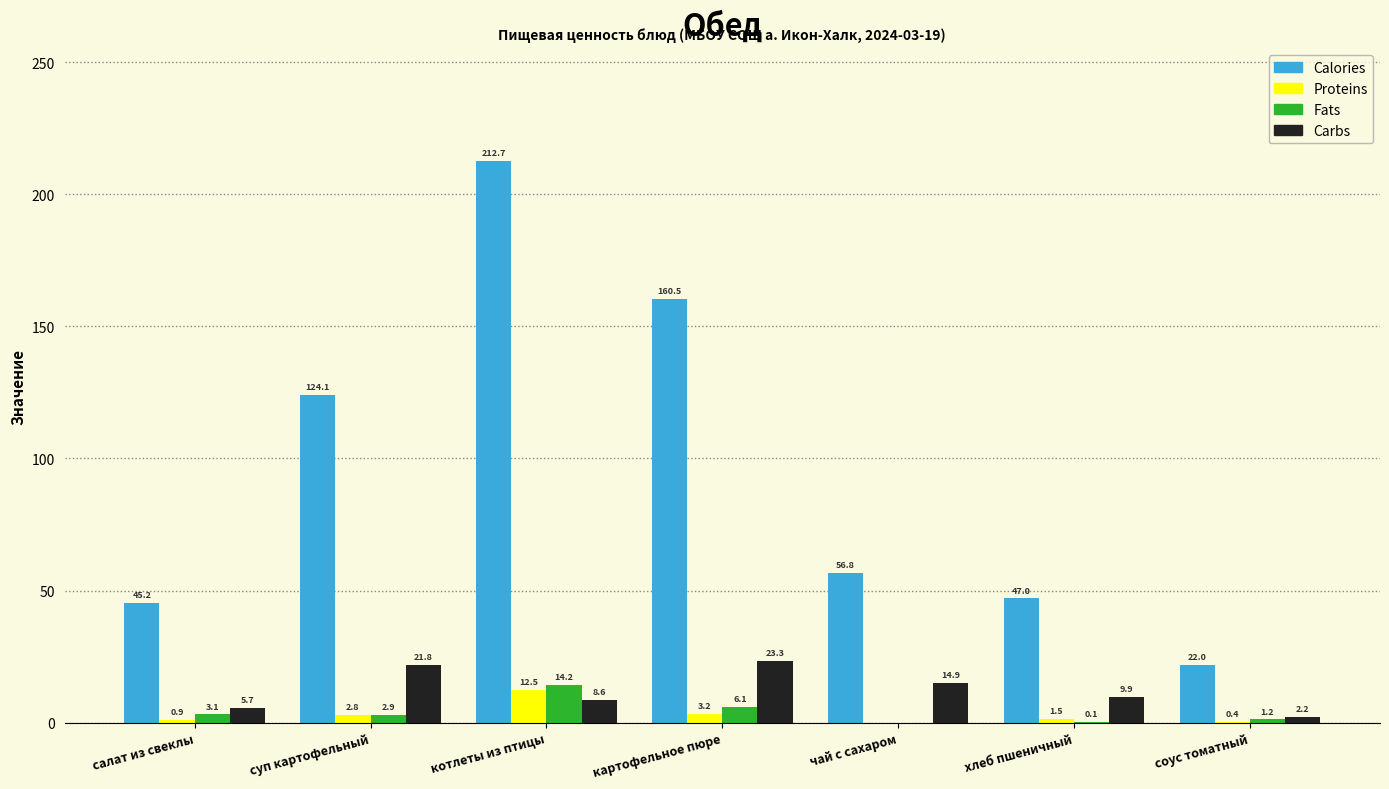

Reading right to left, transcribe all the data shown in this chart.

Calories: соус томатный=22.0	хлеб пшеничный=47.0	чай с сахаром=56.8	картофельное пюре=160.5	котлеты из птицы=212.7	суп картофельный=124.1	салат из свеклы=45.2
Proteins: соус томатный=0.4	хлеб пшеничный=1.5	чай с сахаром=0.0	картофельное пюре=3.2	котлеты из птицы=12.5	суп картофельный=2.8	салат из свеклы=0.9
Fats: соус томатный=1.2	хлеб пшеничный=0.1	чай с сахаром=0.0	картофельное пюре=6.1	котлеты из птицы=14.2	суп картофельный=2.9	салат из свеклы=3.1
Carbs: соус томатный=2.2	хлеб пшеничный=9.9	чай с сахаром=14.9	картофельное пюре=23.3	котлеты из птицы=8.6	суп картофельный=21.8	салат из свеклы=5.7